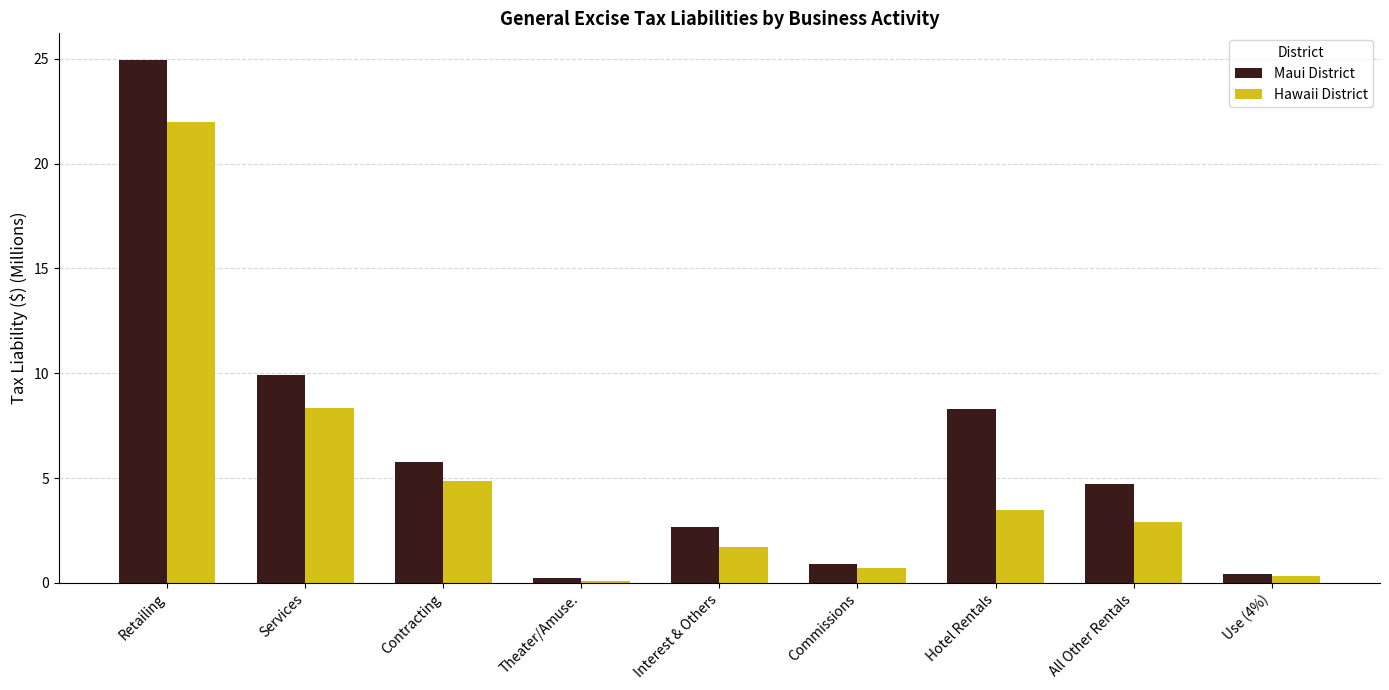

Are the bars horizontal?

No